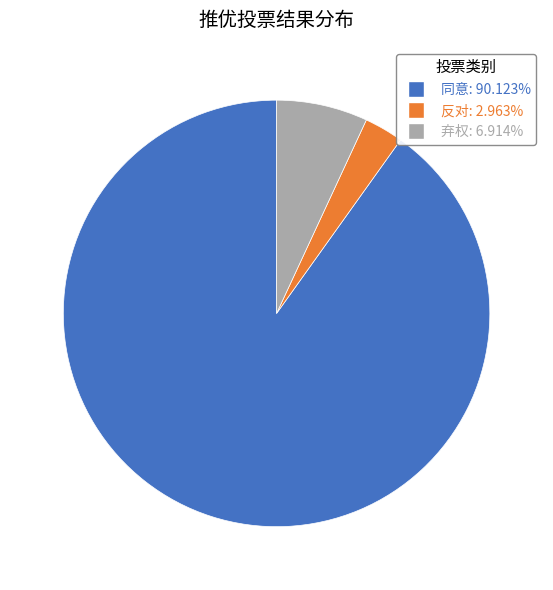

Count the number of slices in the pie.

3